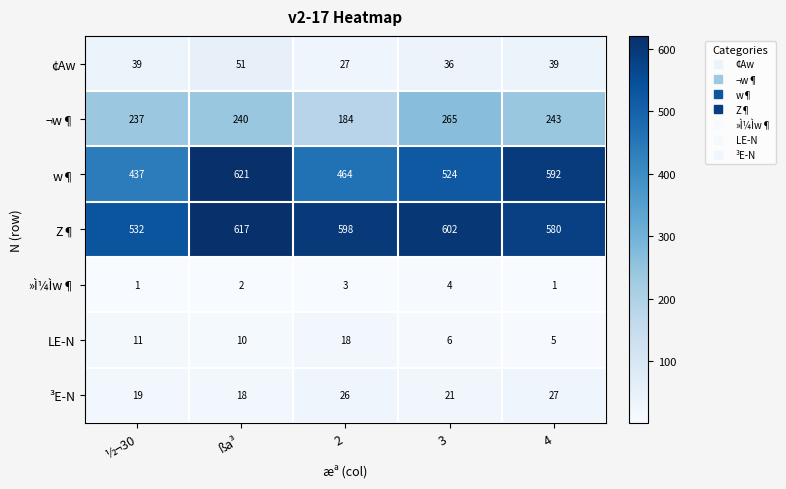

Which series has the widest spread of values?

w¶